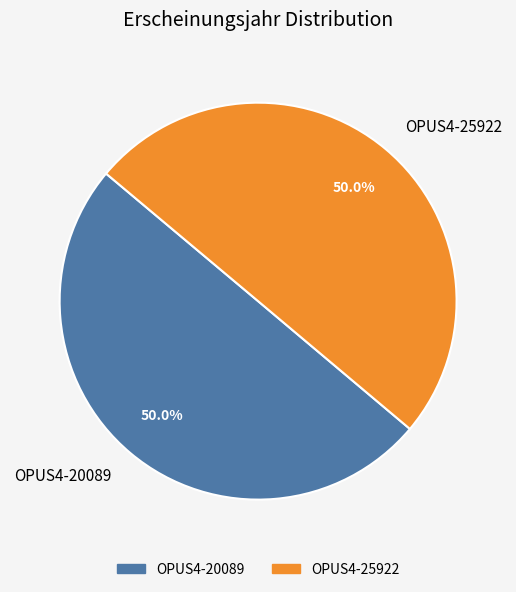

Do OPUS4-20089 and OPUS4-25922 together represent more than half of the pie?

Yes